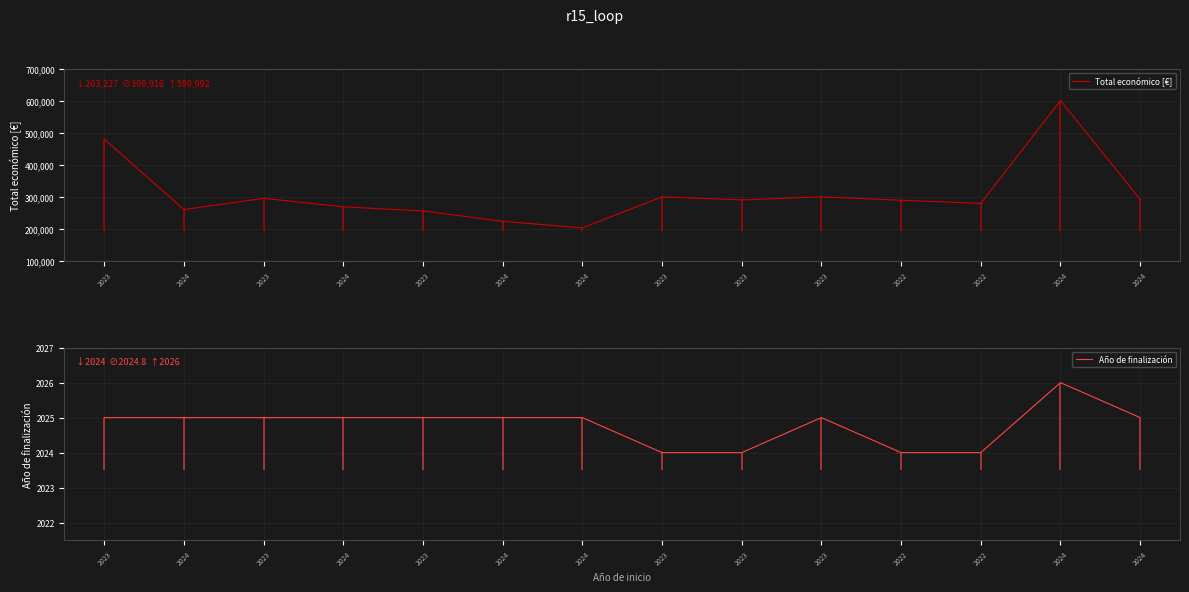

Does the chart display data point markers on the line(s)?

No